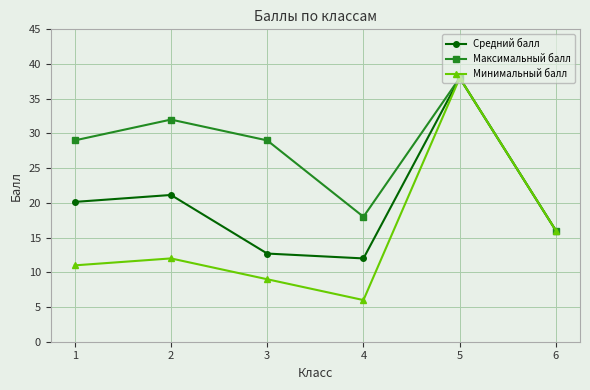

What is the difference between the Минимальный балл values at 4 and 6?

10.0